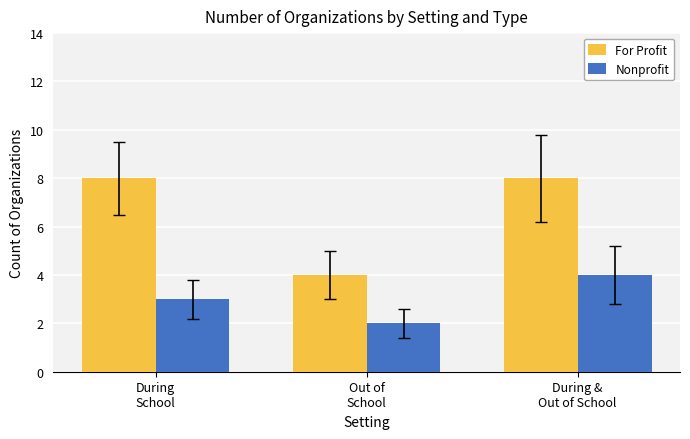

What is the difference between the maximum and minimum values in the For Profit series?

4